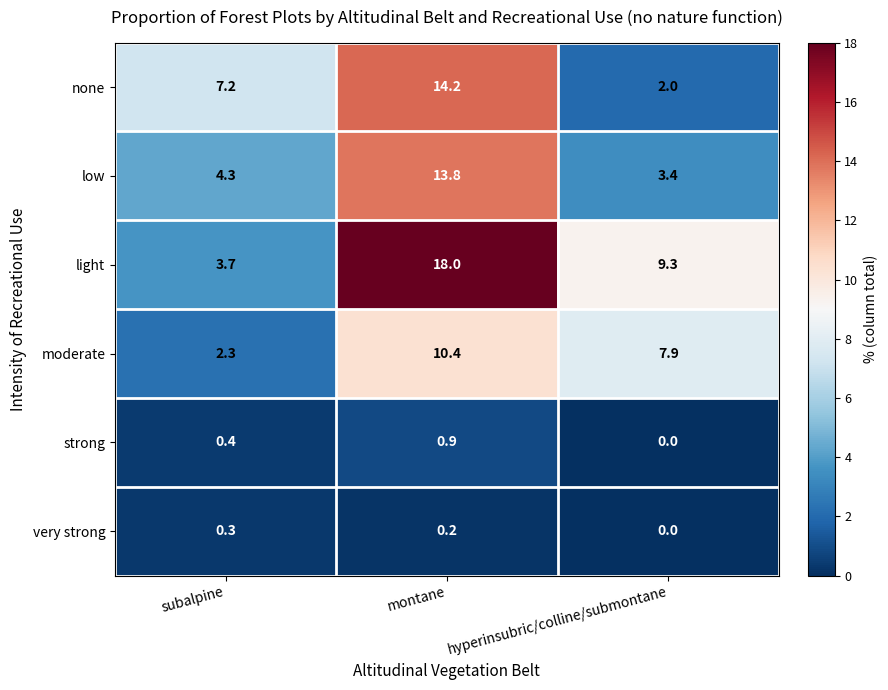

True or false: moderate has a value of 12.6 at hyperinsubric/colline/submontane.

False